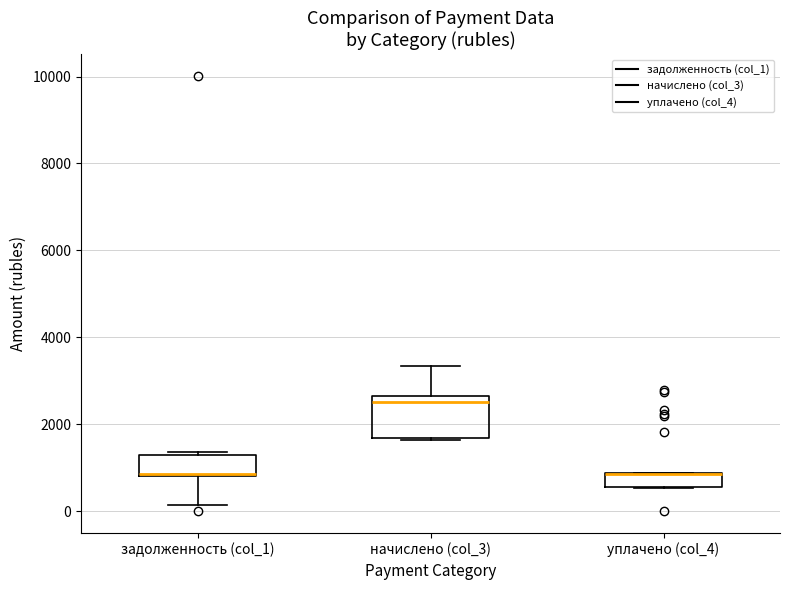

Which box is the tallest, from its lower edge to its upper edge?

начислено (col_3)